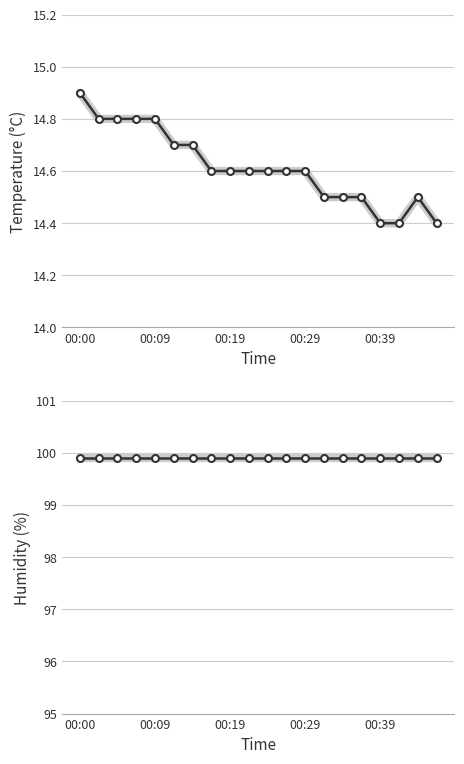

True or false: humidity and temperature cross at least once.

False